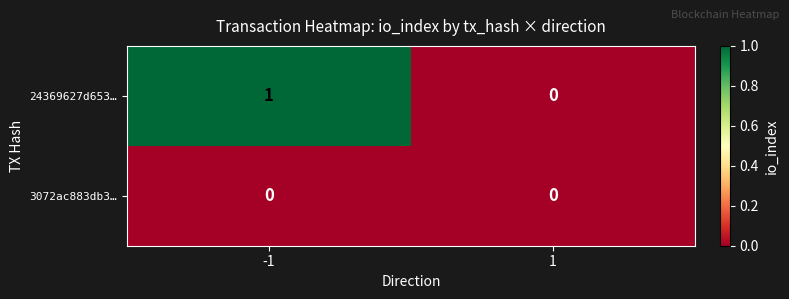

The value of 3072ac883db3… at 1 is 0. True or false?

True